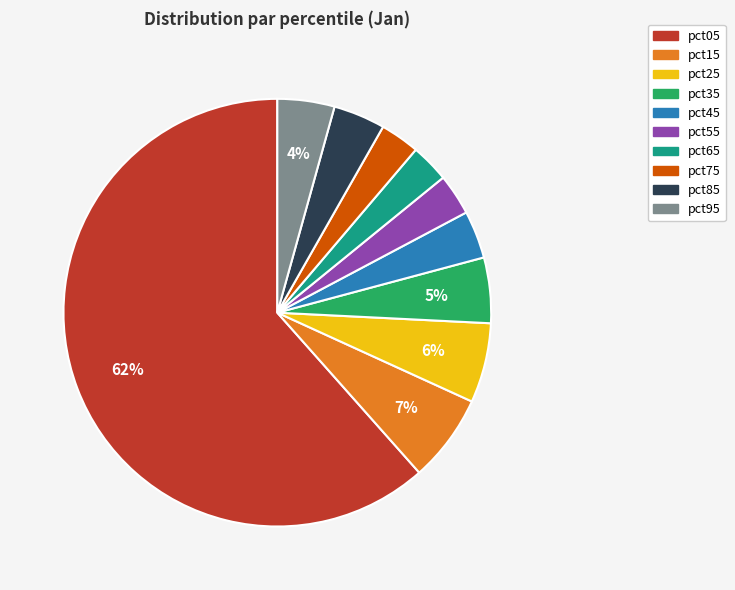

To the nearest percent, what is the average slice percentage?

10%